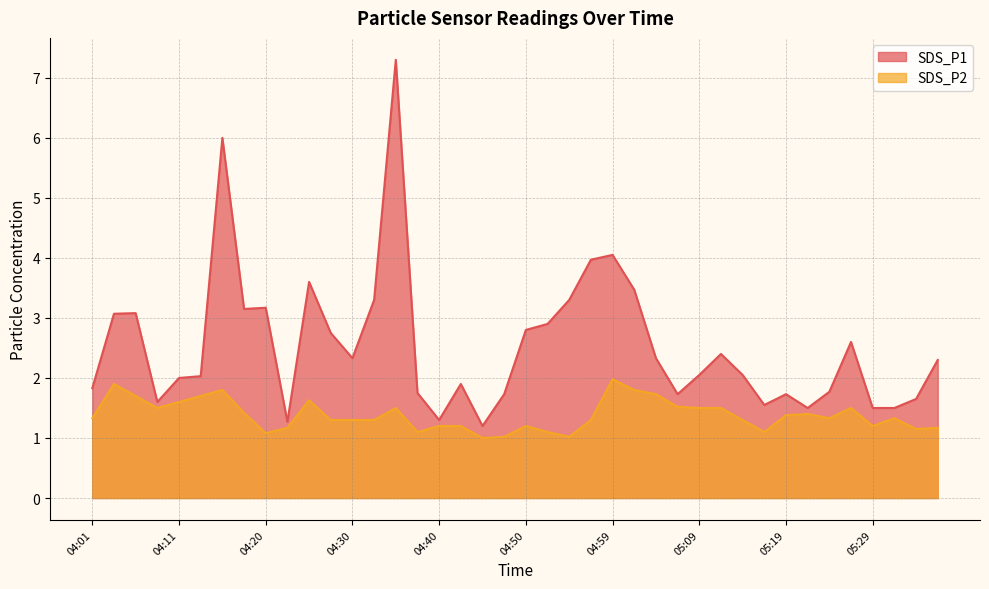

What position from the right is 04:13?

35